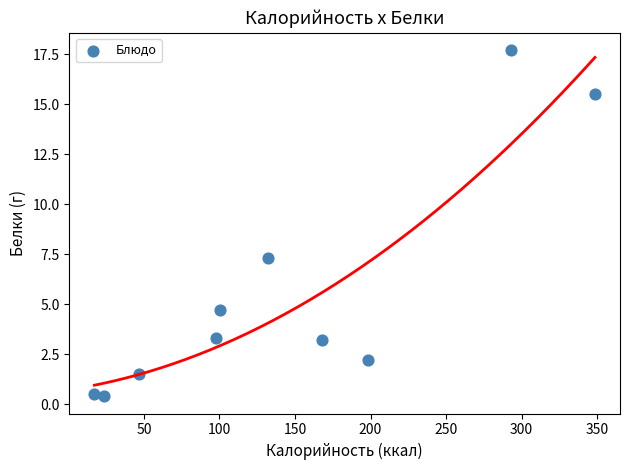

What is the range of Y values (max minus min)?

17.3